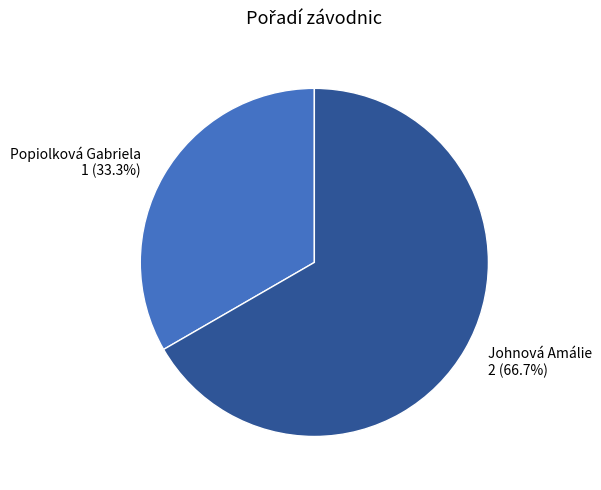

The Johnová Amálie slice represents 56% of the pie. True or false?

False